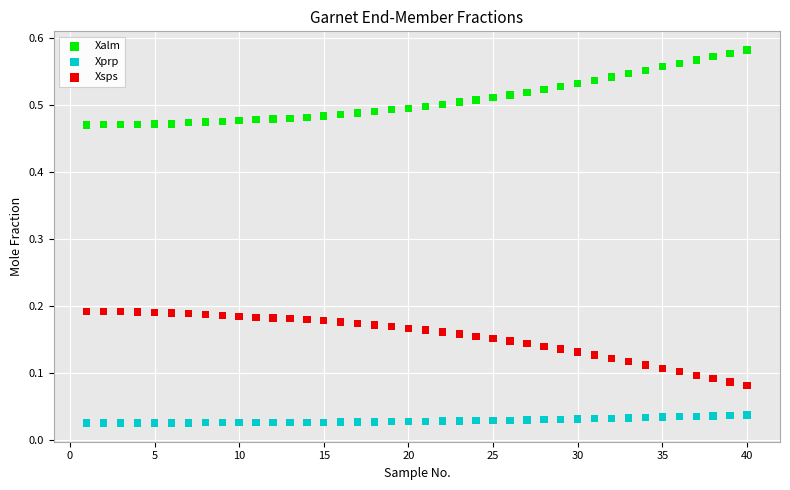

Which series contains the lowest Y value?

Xprp